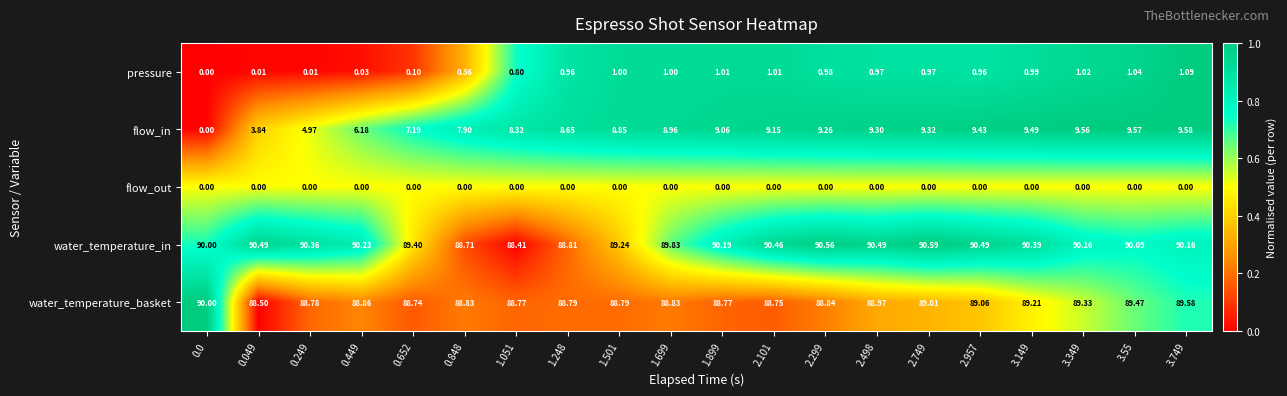

List the series in order of their peak value, lowest first.

flow_out, pressure, flow_in, water_temperature_basket, water_temperature_in